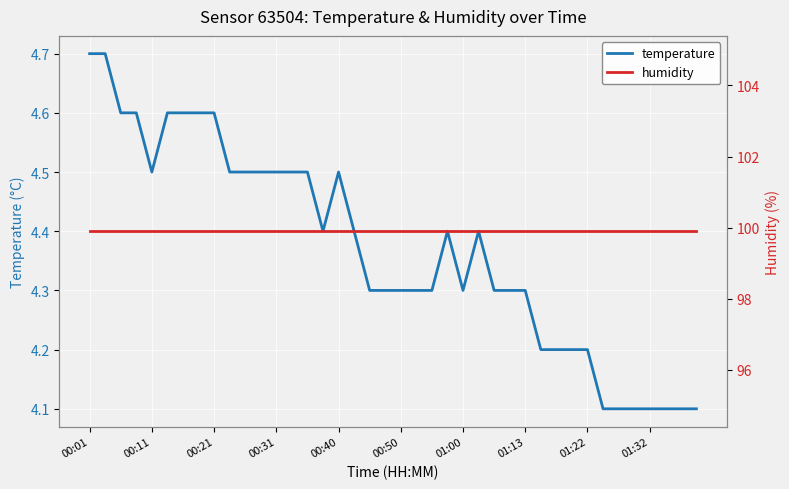

What is the minimum value for temperature?

4.1